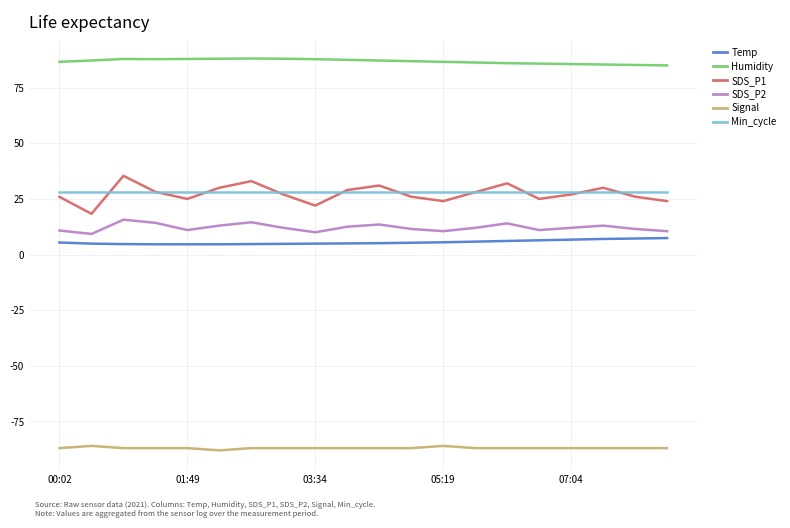

What is the lowest value of the Min_cycle series?

28.0